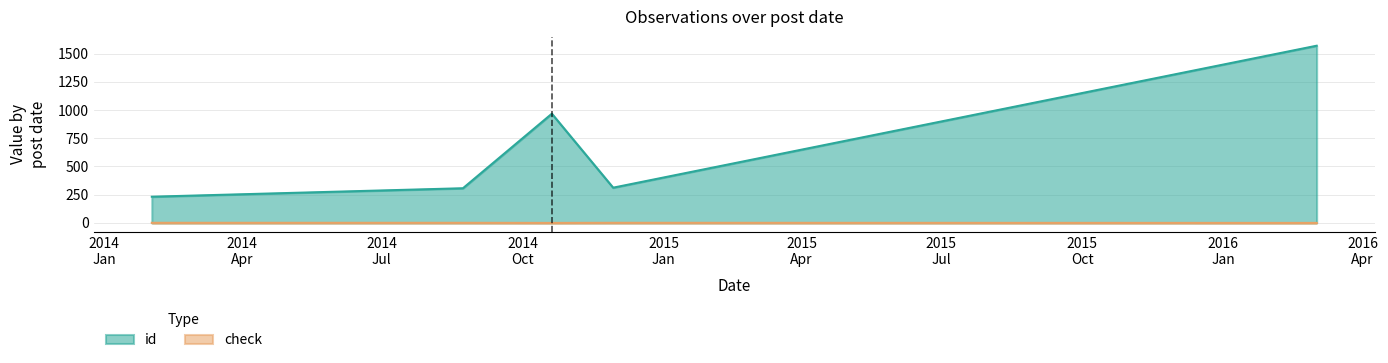

Is it true that check equals 0 at 2014-10-20?

False